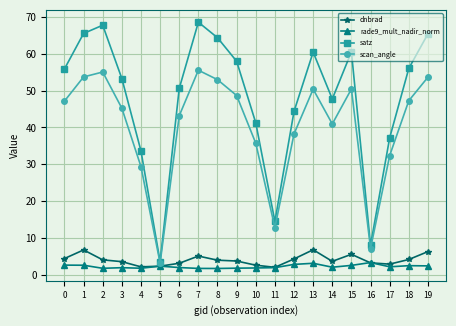

Does the chart display data point markers on the line(s)?

Yes